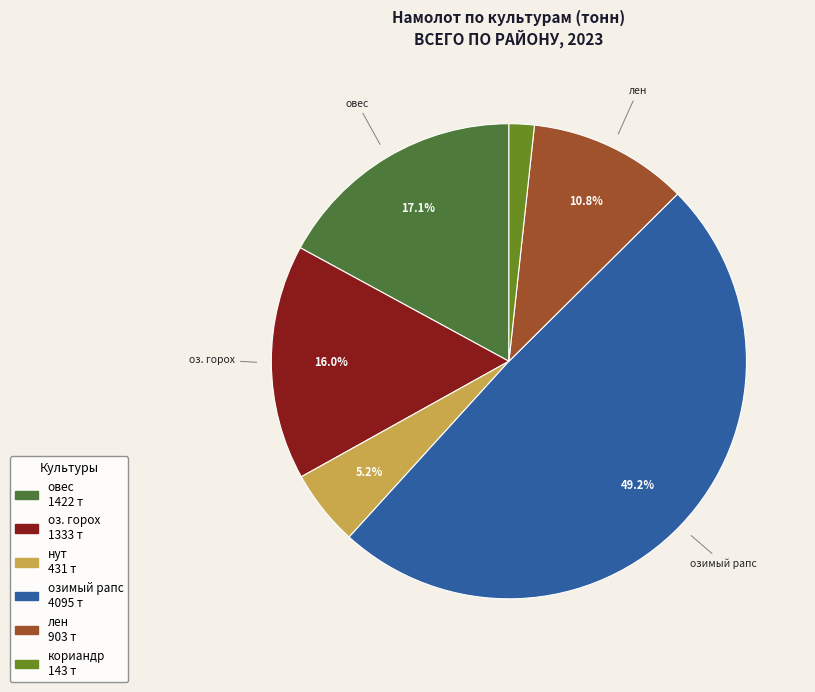

To the nearest percent, what portion does лен represent?

11%